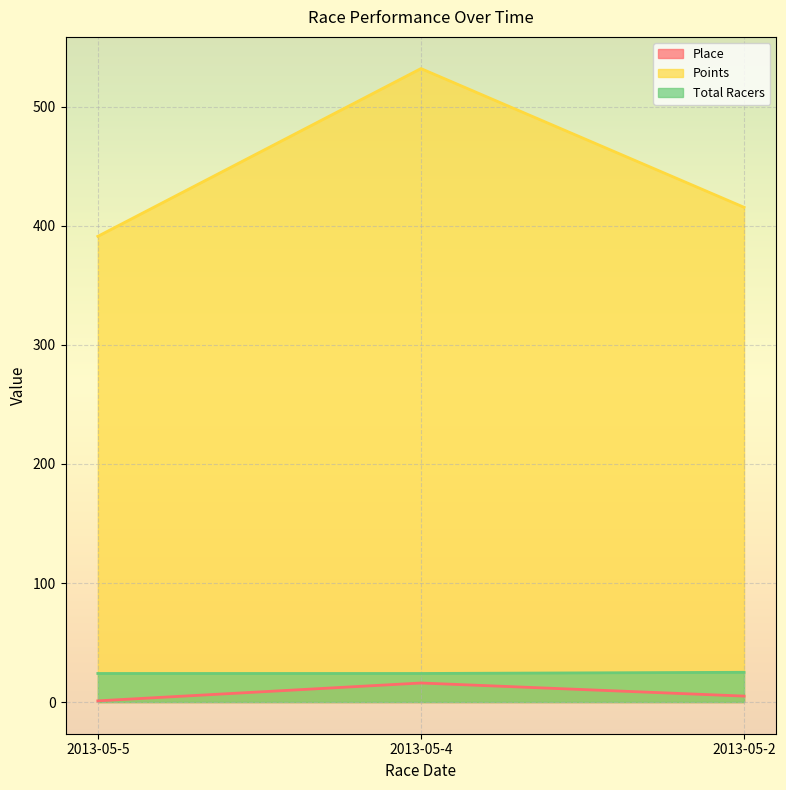

Reading left to right, transcribe all the data shown in this chart.

Place: 1.0	16.0	5.0
Points: 391.2	532.1	415.6
Total Racers: 24.0	24.0	25.0